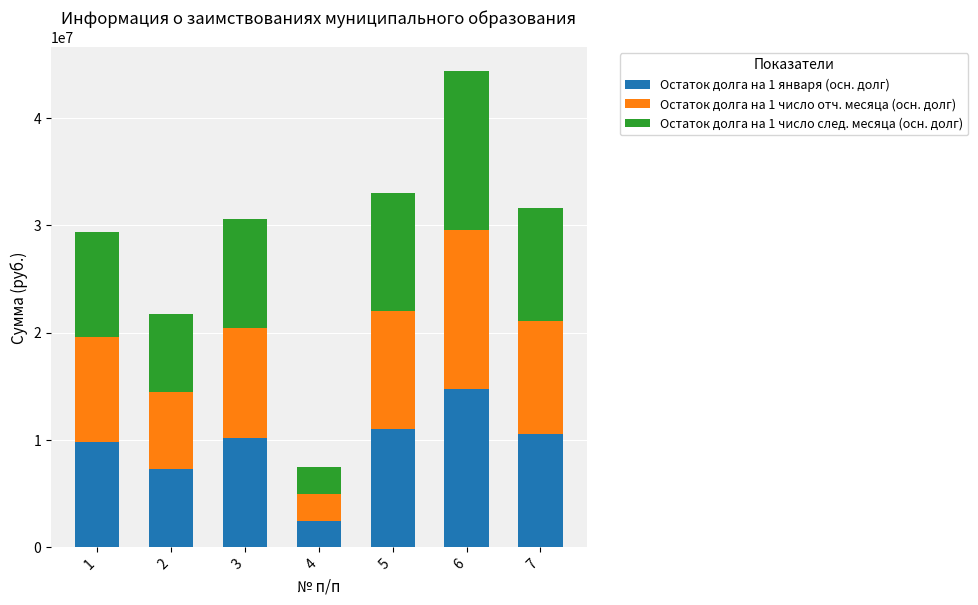

What is the lowest value of the Остаток долга на 1 января (осн. долг) series?

2500000